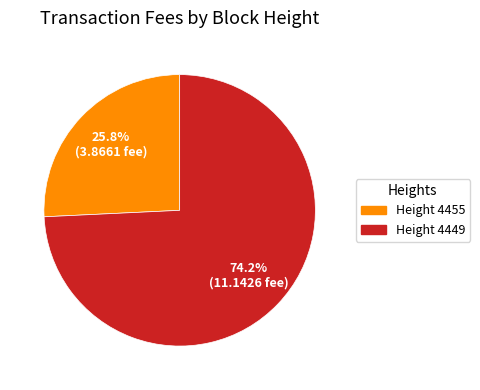

Count the number of slices in the pie.

2